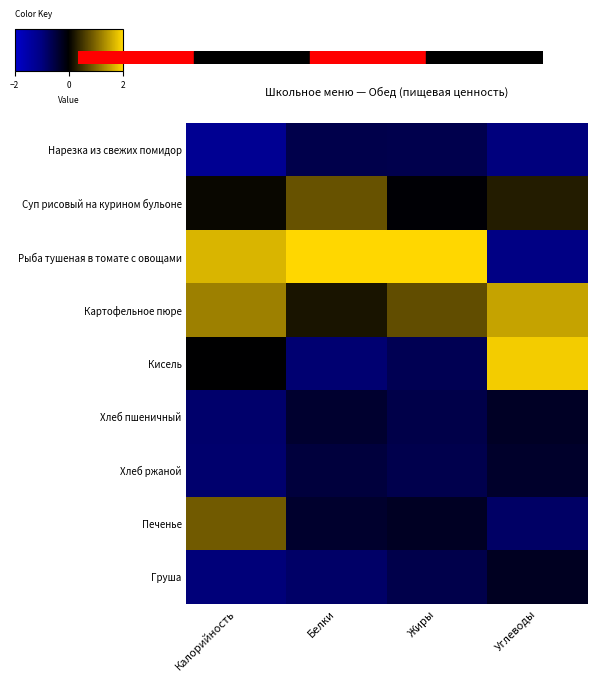

At which category is the sum across all series the highest?

Углеводы